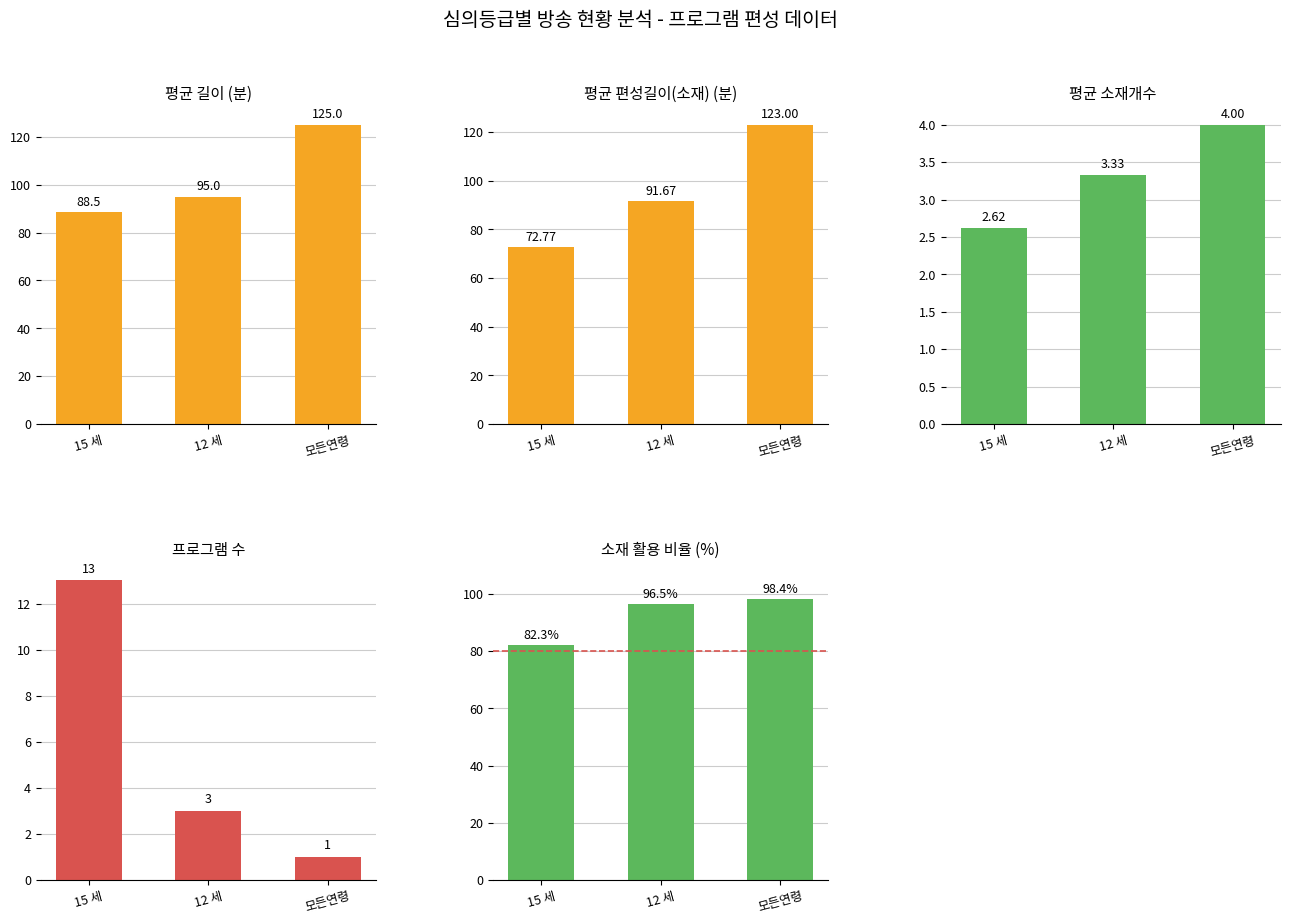

Which series has the largest range (max minus min)?

평균 편성길이(소재)